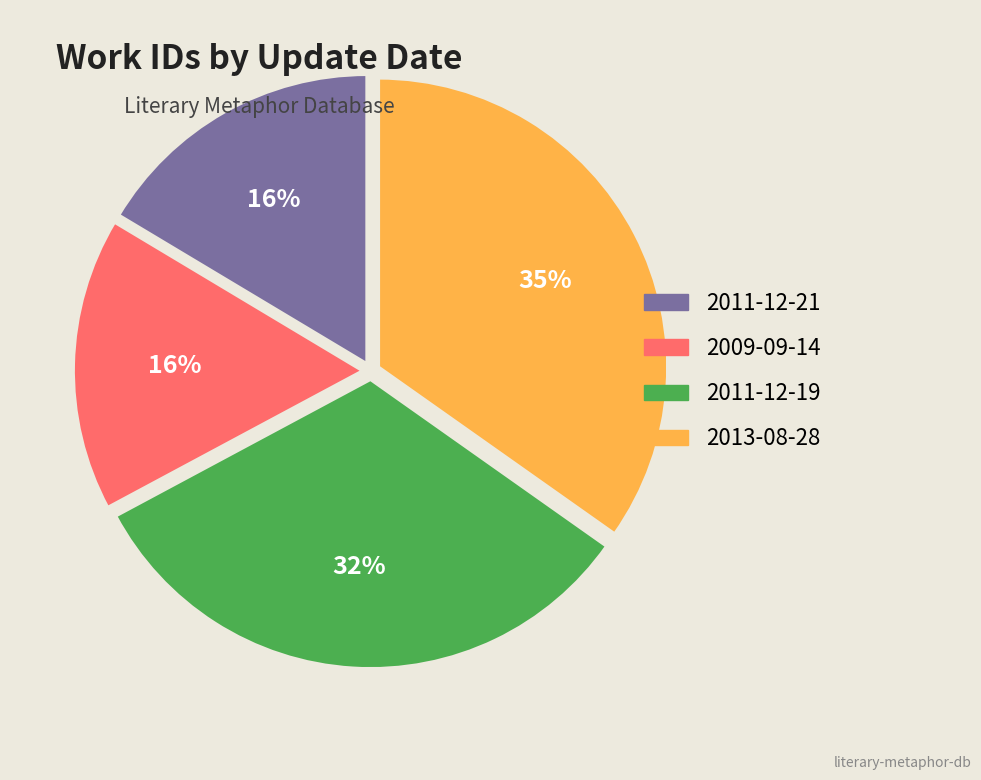

Approximately how many times larger is the value at 2011-12-21 compared to 2013-08-28?

0.5